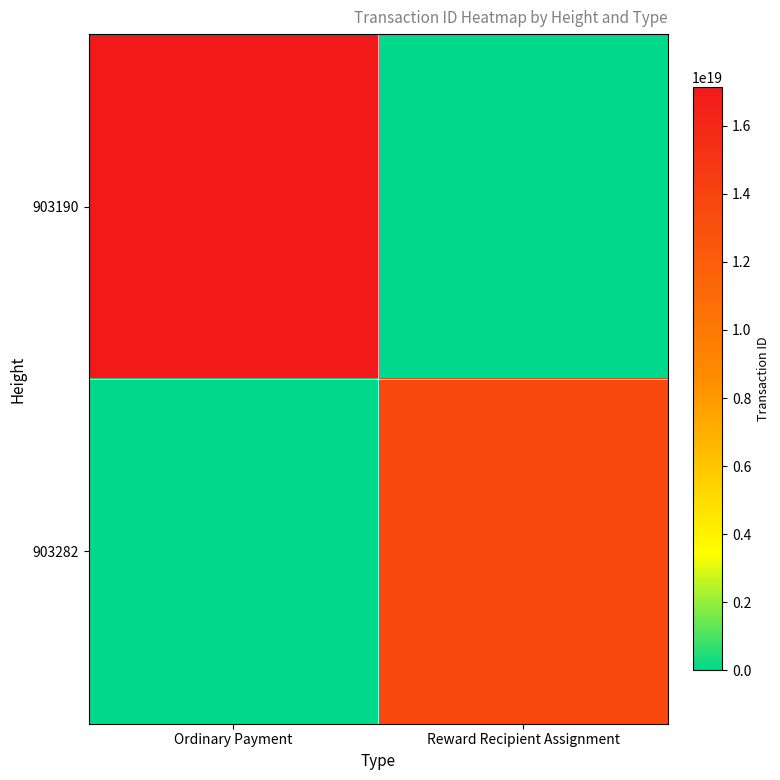

List the series in order of their overall mean, highest first.

903190, 903282